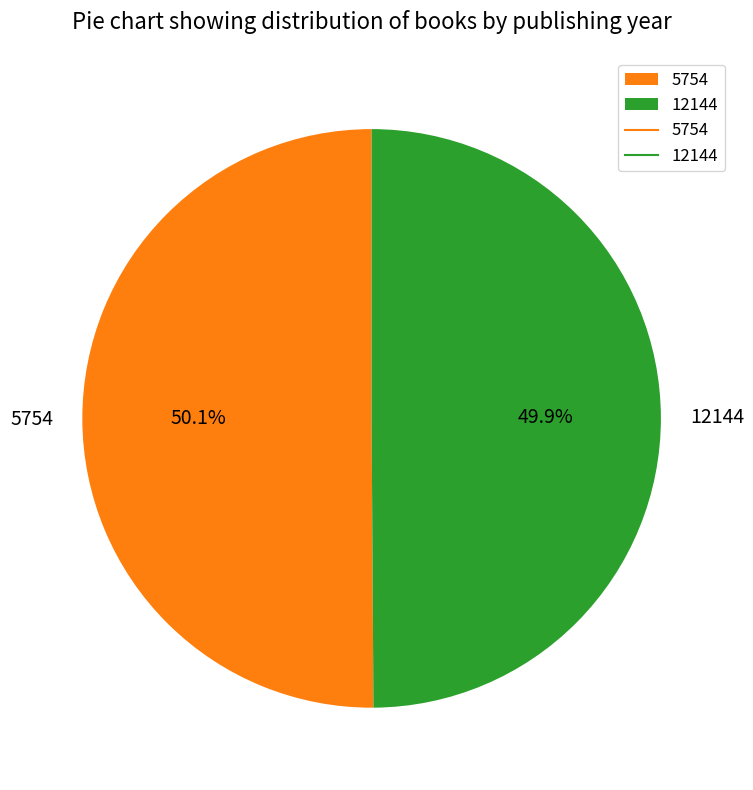

Is there any slice that represents more than half of the pie?

Yes